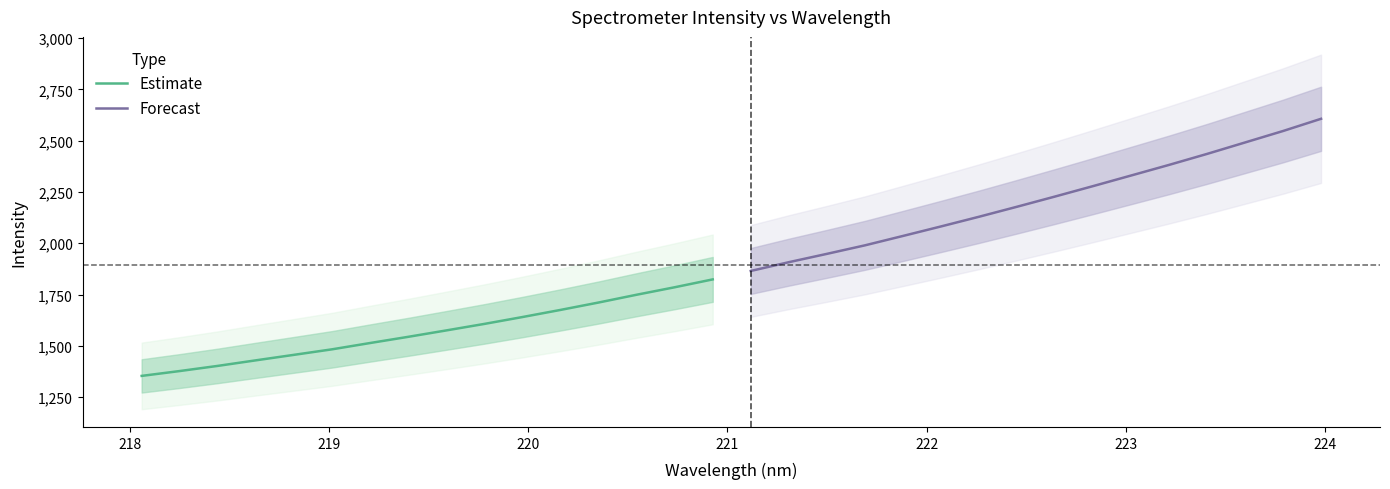

Rank the series by their average value, from lowest to highest.

Estimate, Forecast